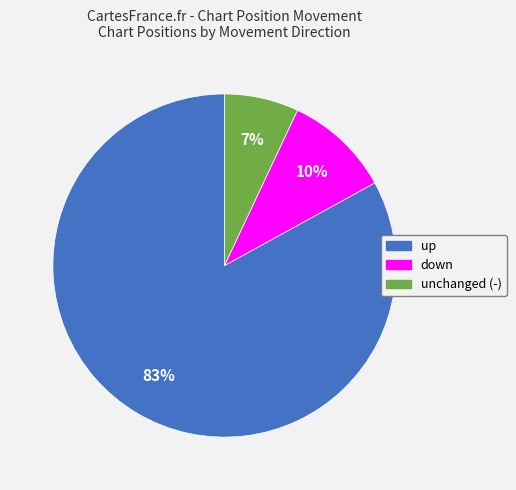

Which category has the smallest portion of the pie?

unchanged (-)